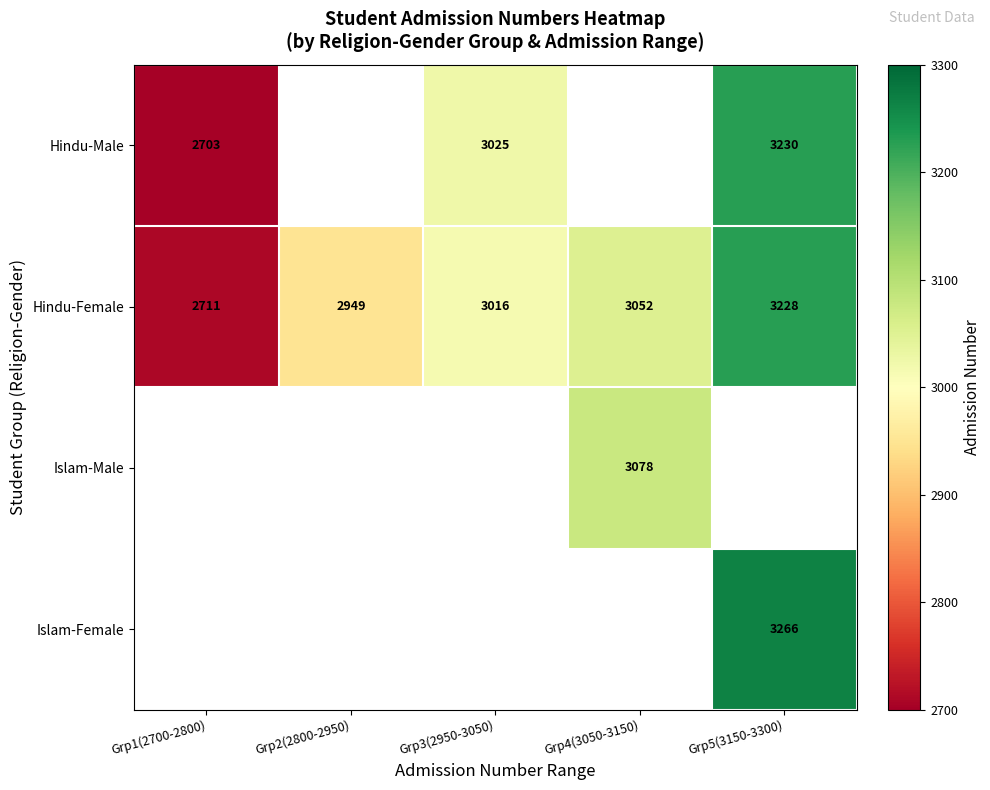

What is the lowest value of the Hindu-Female series?

2711